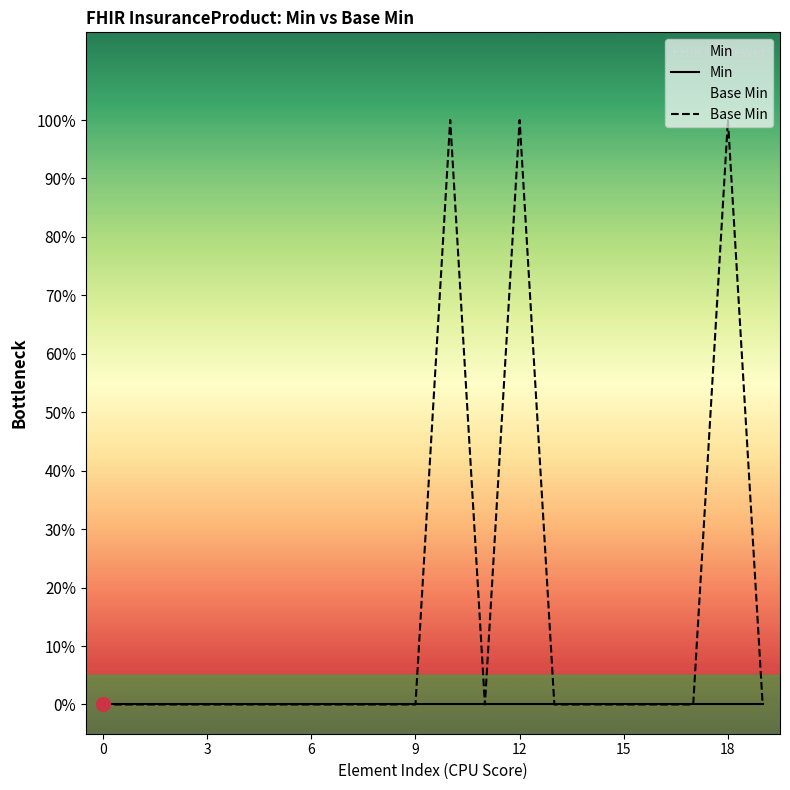

What is the maximum value shown in the chart?

1